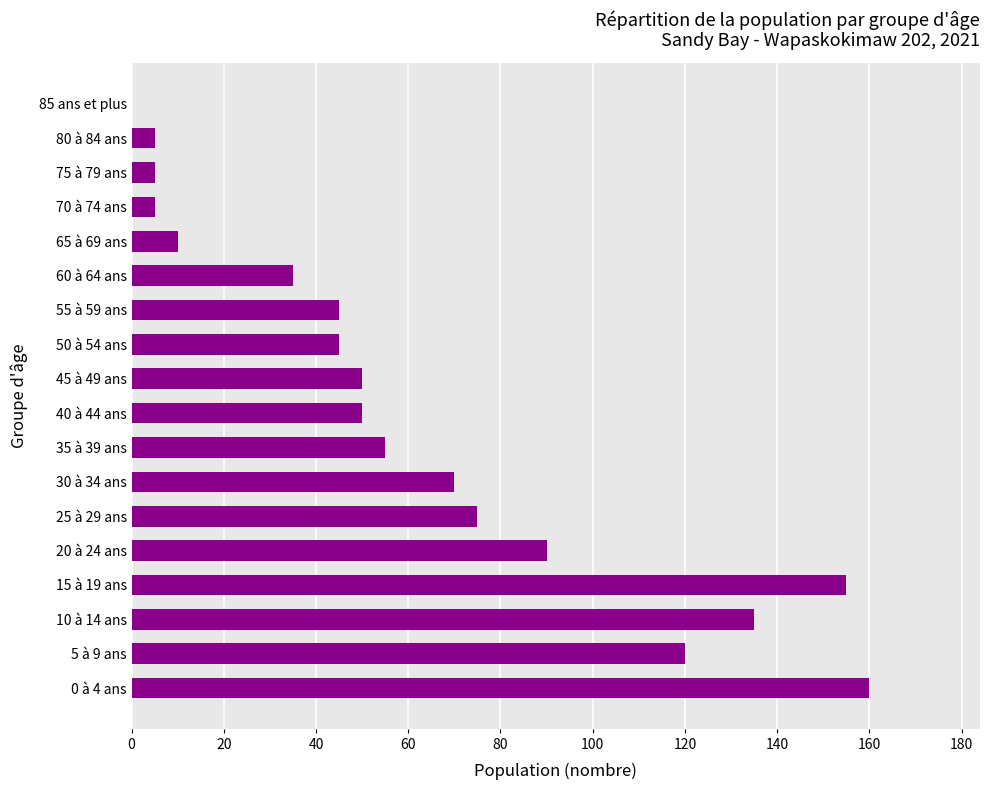

Reading bottom to top, what are all the values shown in this chart?

0 à 4 ans=160	5 à 9 ans=120	10 à 14 ans=135	15 à 19 ans=155	20 à 24 ans=90	25 à 29 ans=75	30 à 34 ans=70	35 à 39 ans=55	40 à 44 ans=50	45 à 49 ans=50	50 à 54 ans=45	55 à 59 ans=45	60 à 64 ans=35	65 à 69 ans=10	70 à 74 ans=5	75 à 79 ans=5	80 à 84 ans=5	85 ans et plus=0